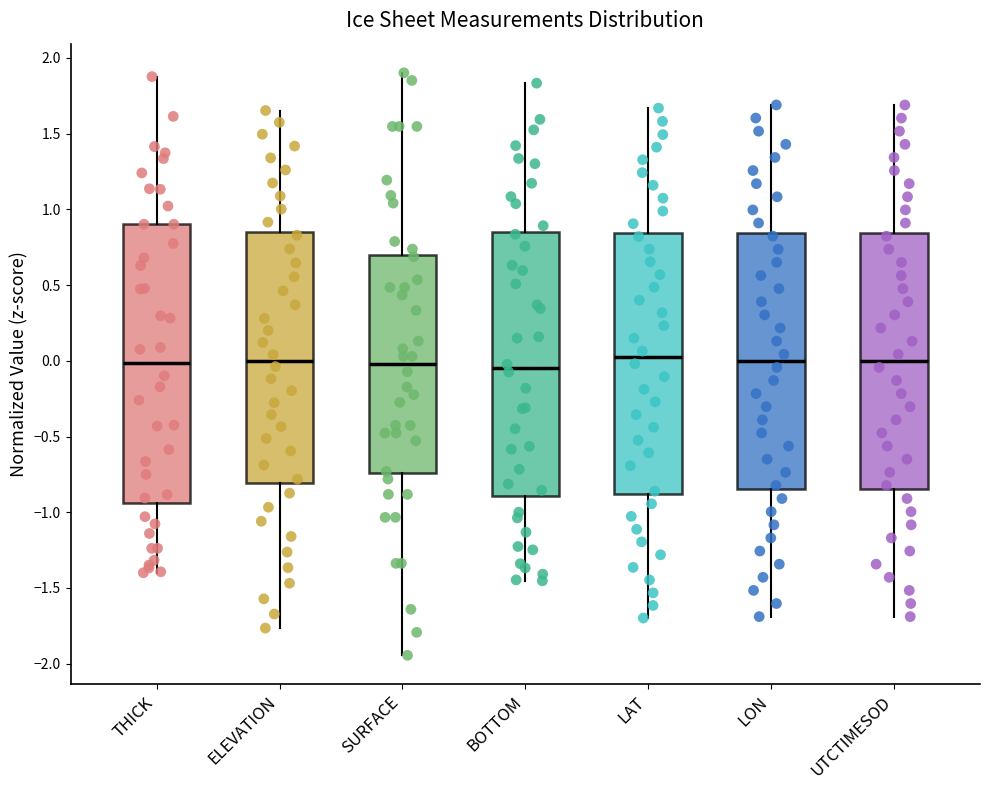

Which box is the tallest, from its lower edge to its upper edge?

THICK